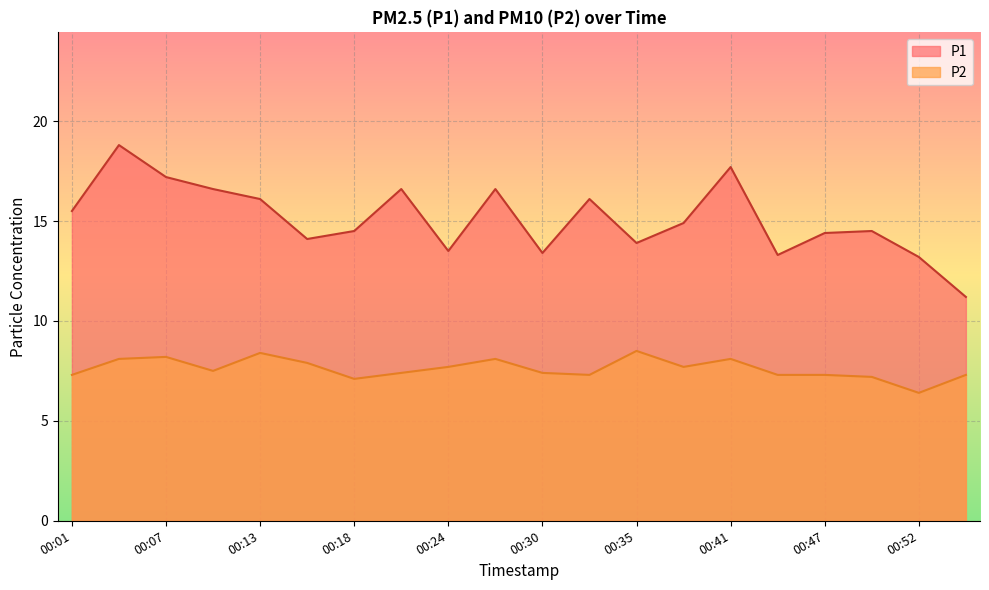

What are all the series names shown in the legend?

P1, P2